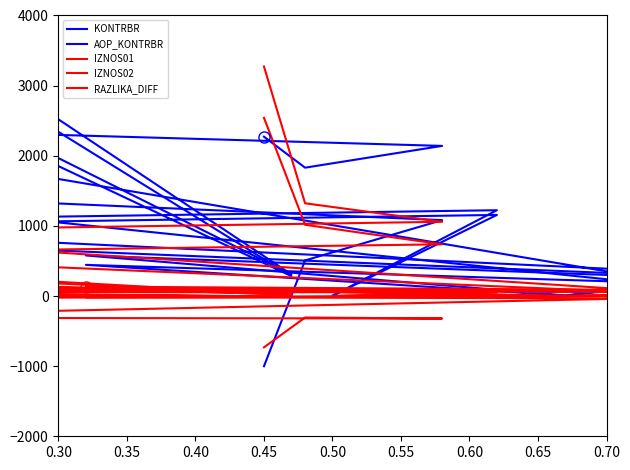

What is the difference between the IZNOS02 values at 0.65 and 0.40?

1009.5